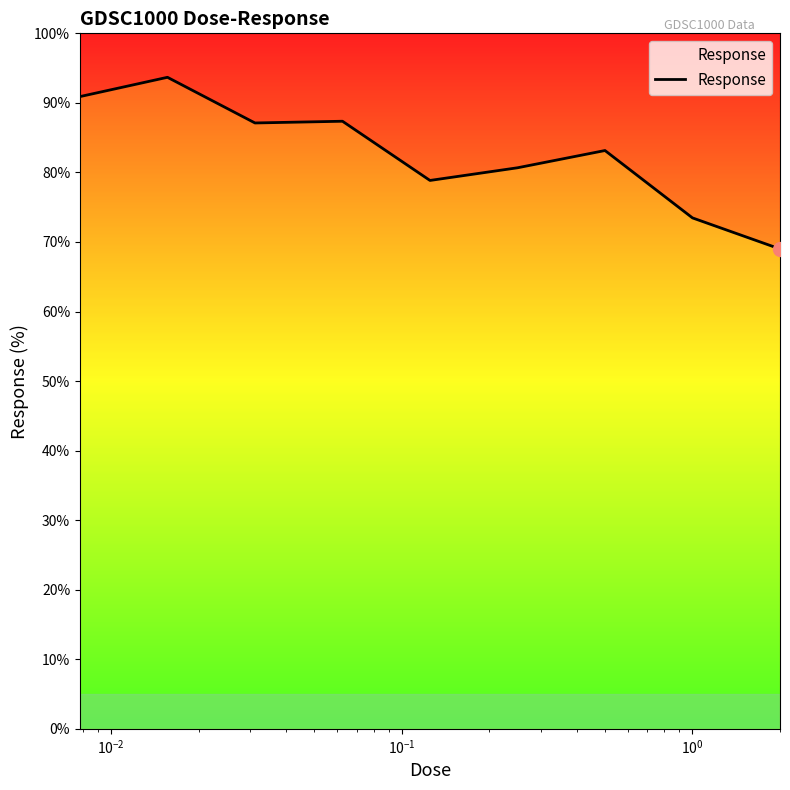

Count the number of categories in the chart.

9